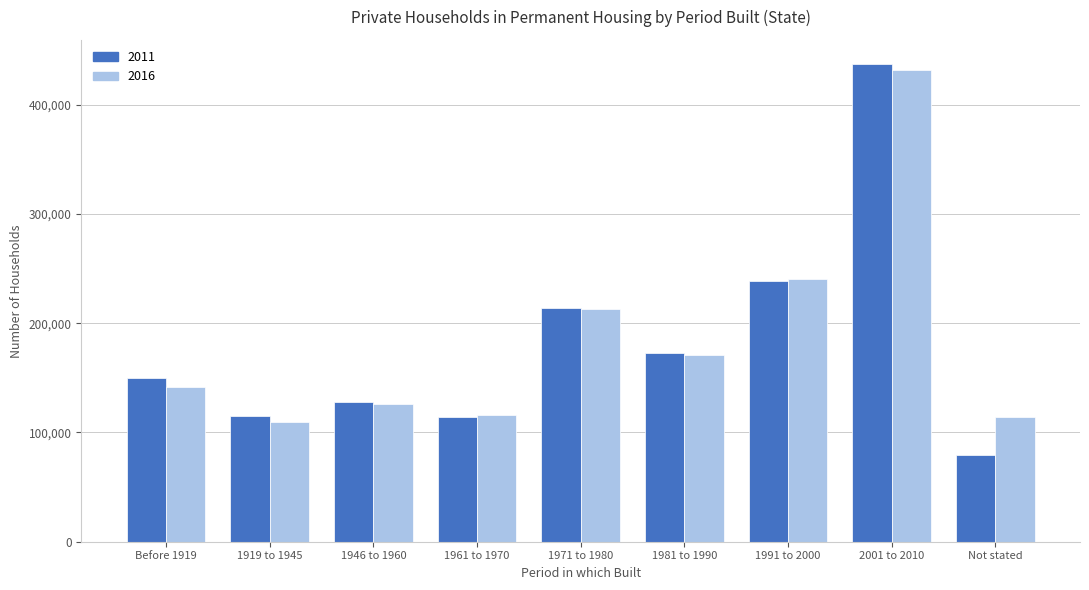

The value of 2016 at 2001 to 2010 is 431763. True or false?

True